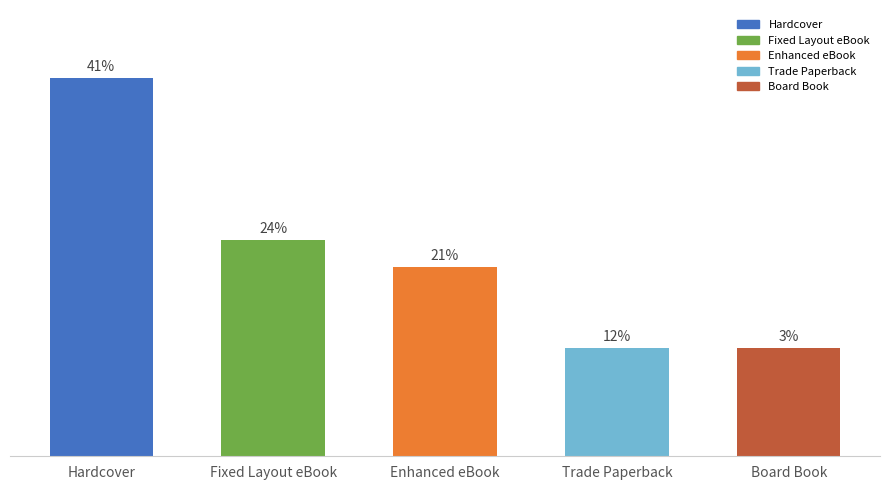

How many bars are there in total?

5